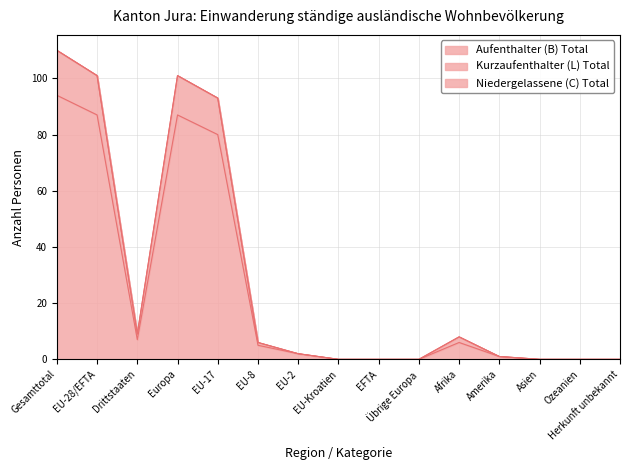

Is the value of Aufenthalter (B) Total at Ozeanien greater than the value of Kurzaufenthalter (L) Total at Gesamttotal?

No